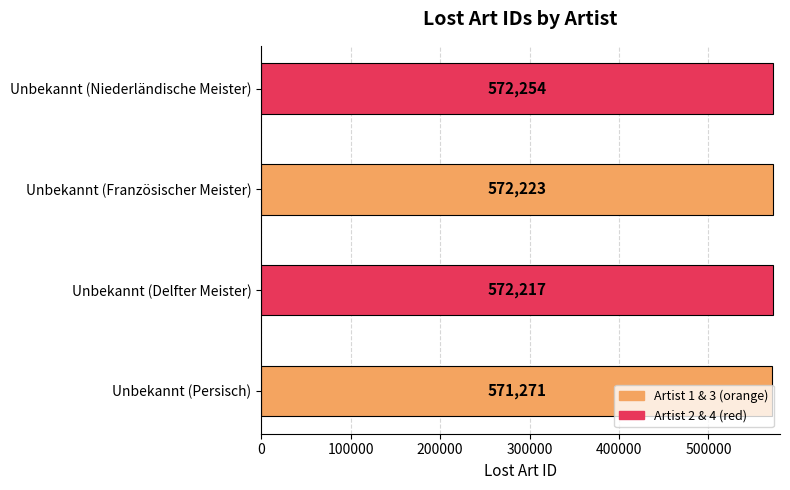

The value at Unbekannt (Französischer Meister) is 239452. True or false?

False